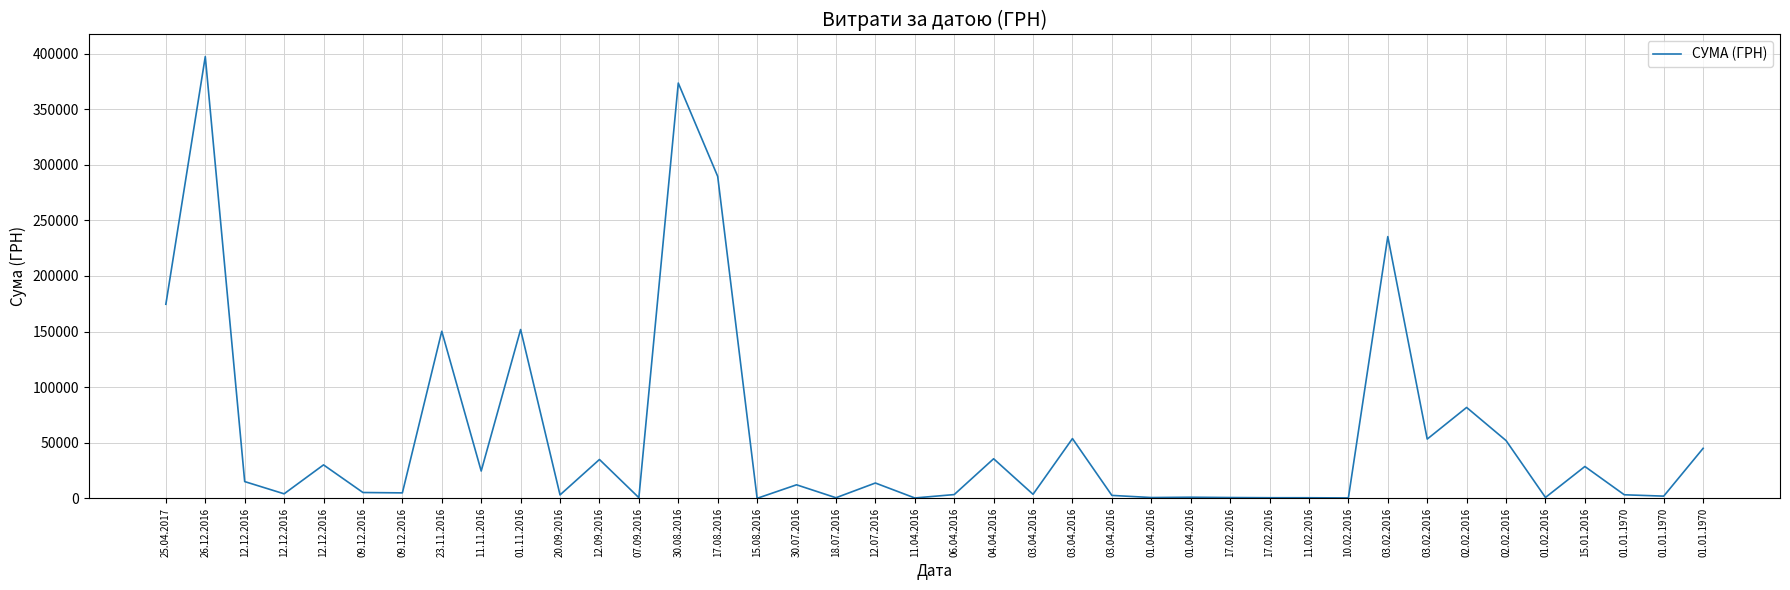

What is the difference between the maximum and minimum values?

397297.8